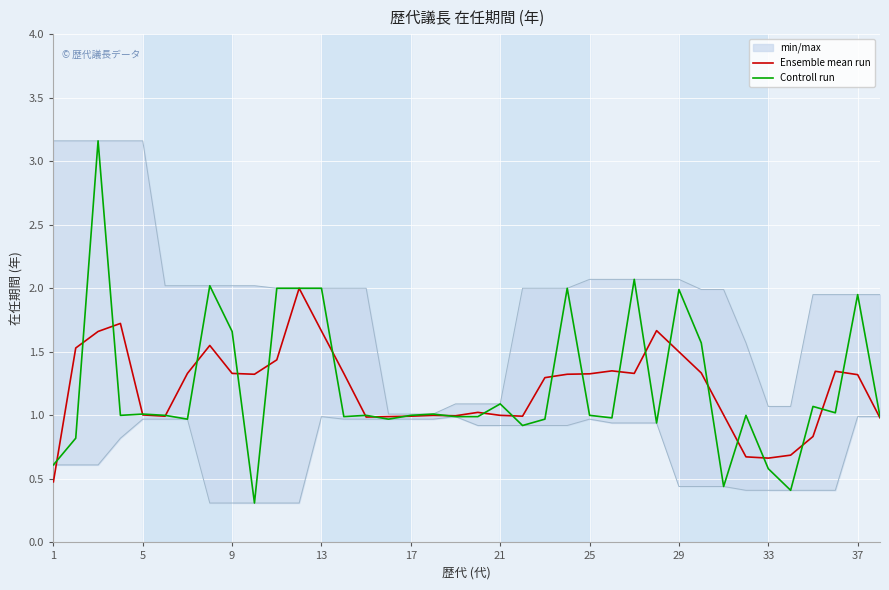

True or false: Controll run has a value of 0.4 at 25.

False